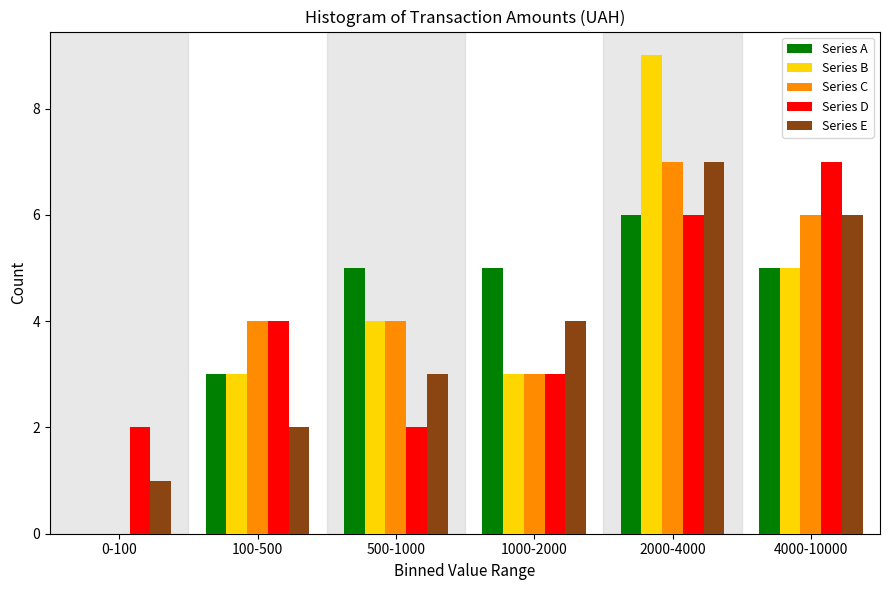

Reading left to right, transcribe all the data shown in this chart.

Series A: 0-100=0	100-500=3	500-1000=5	1000-2000=5	2000-4000=6	4000-10000=5
Series B: 0-100=0	100-500=3	500-1000=4	1000-2000=3	2000-4000=9	4000-10000=5
Series C: 0-100=0	100-500=4	500-1000=4	1000-2000=3	2000-4000=7	4000-10000=6
Series D: 0-100=2	100-500=4	500-1000=2	1000-2000=3	2000-4000=6	4000-10000=7
Series E: 0-100=1	100-500=2	500-1000=3	1000-2000=4	2000-4000=7	4000-10000=6